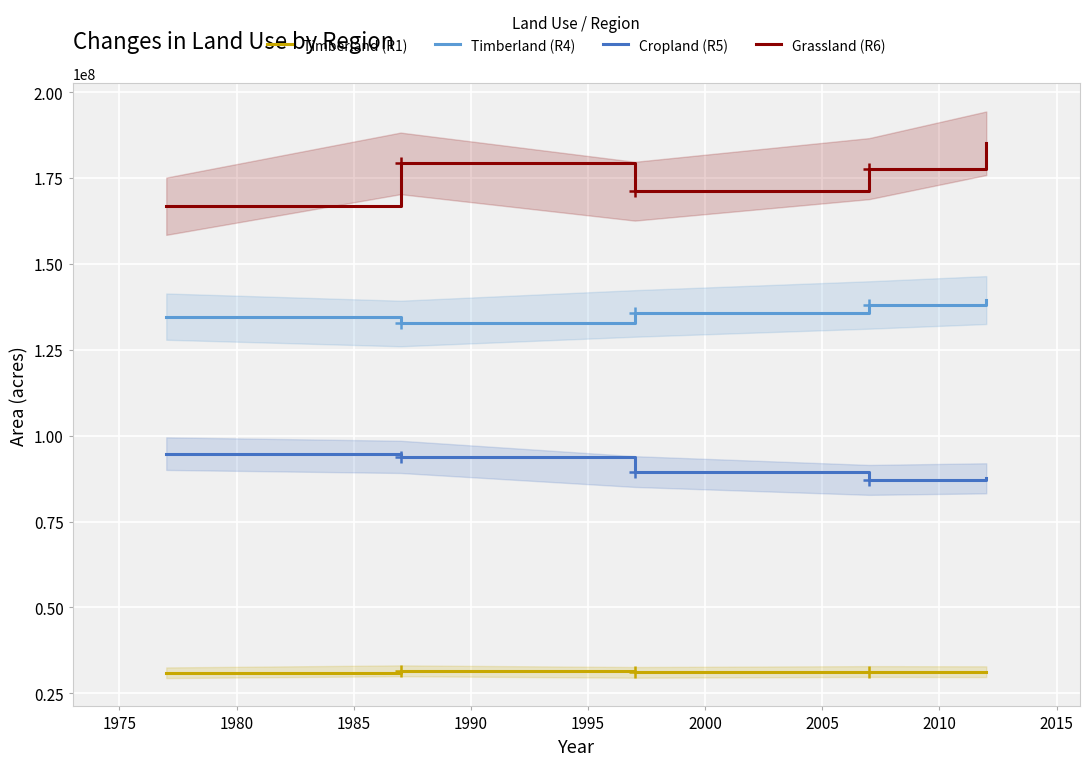

True or false: Grassland (R6) has more than 1 interior local peaks.

False